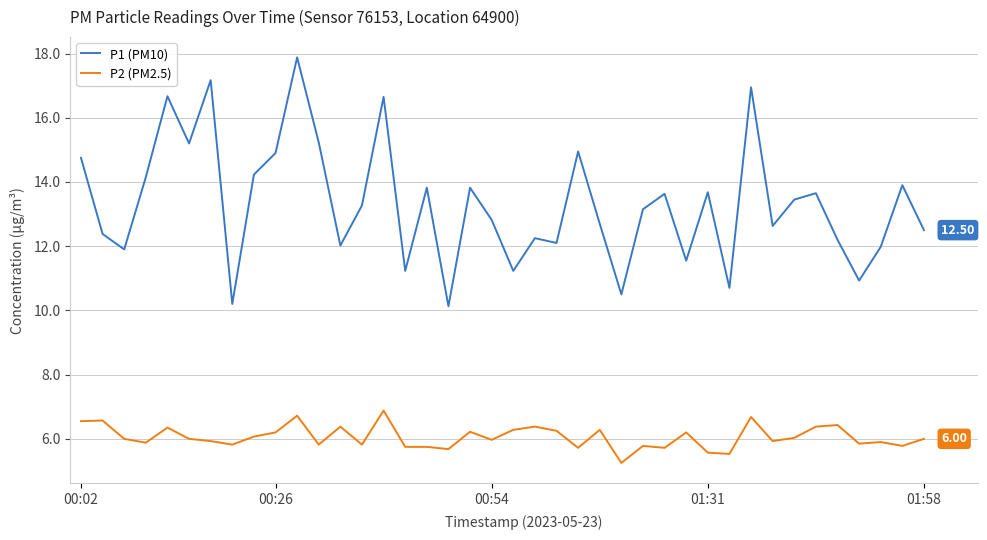

What is the difference between the maximum and minimum values in the P2 (PM2.5) series?

1.6